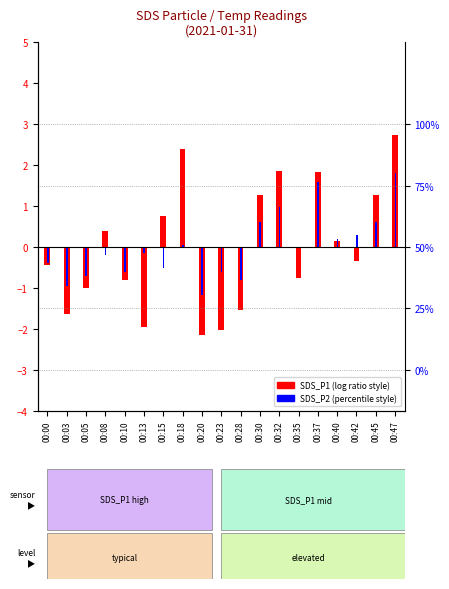

The SDS_P2 series shows -0.1 at 00:10. True or false?

False